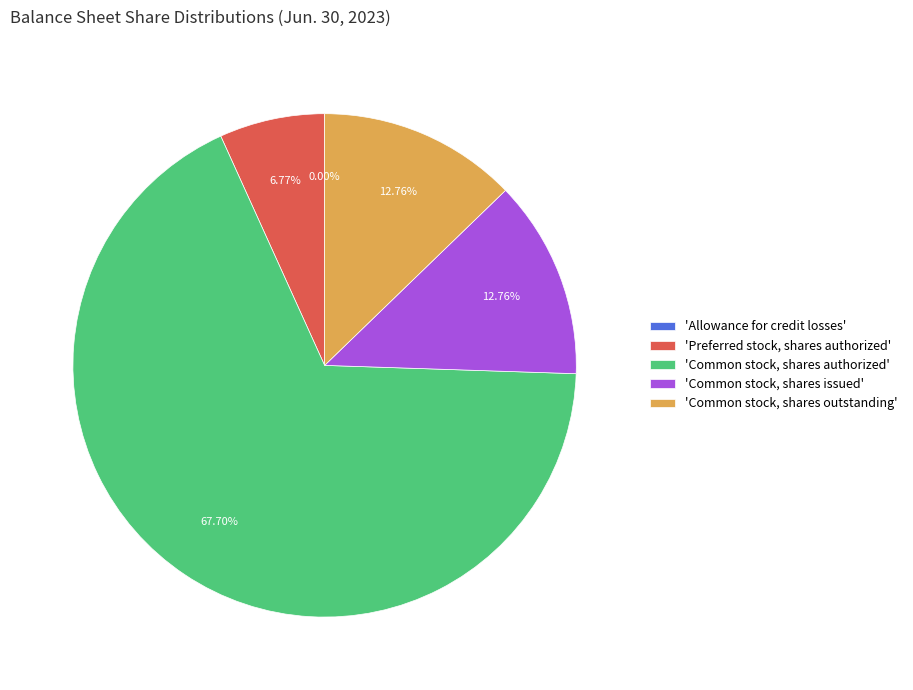

What is the majority slice?

'Common stock, shares authorized'